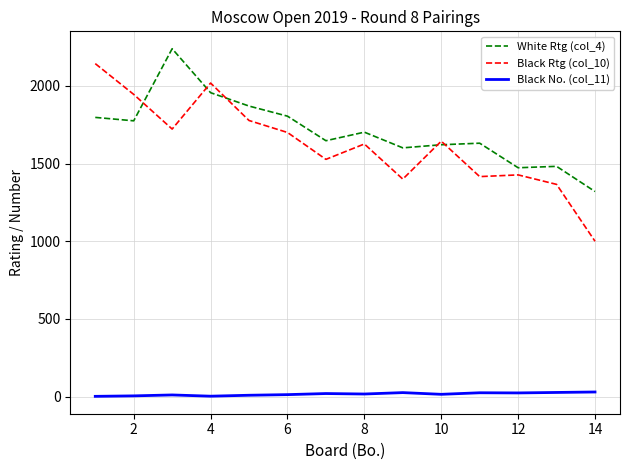

Which series has the widest spread of values?

Black Rtg (col_10)